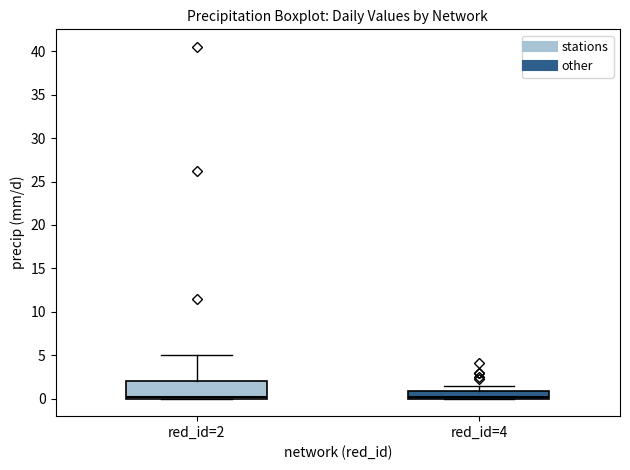

Where is the upper edge of the box for red_id=4 on the y-axis? The values are not printed on the chart, so give them approximately, as read against the axis.

1.0